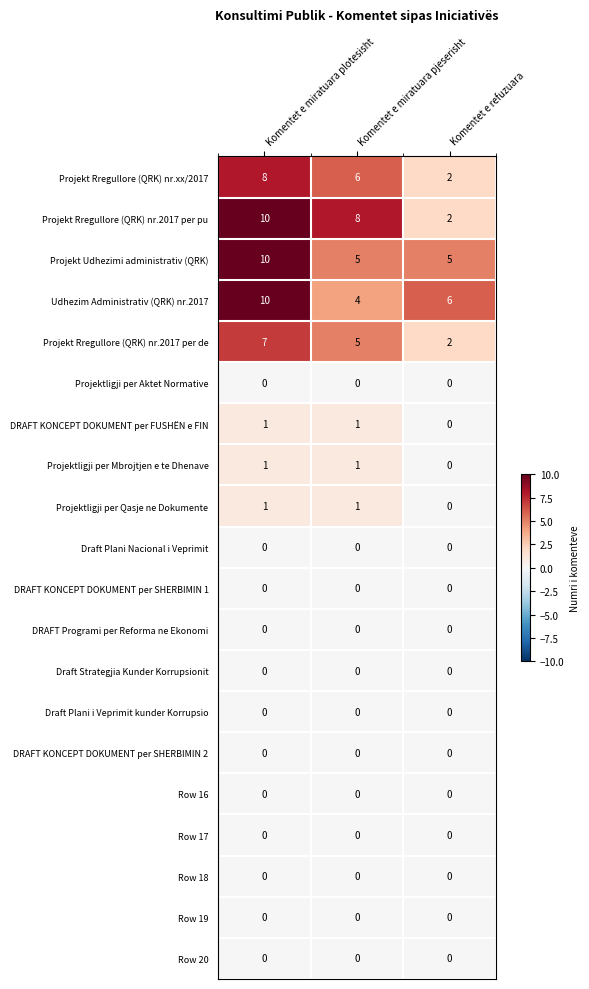

Count the Projekt Rregullore (QRK) nr.2017 per pu values in the range 2 to 10.

3